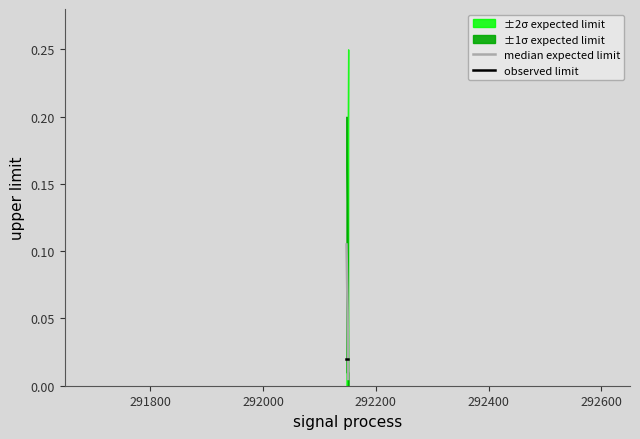

List the series in order of their overall mean, highest first.

median expected limit, observed limit